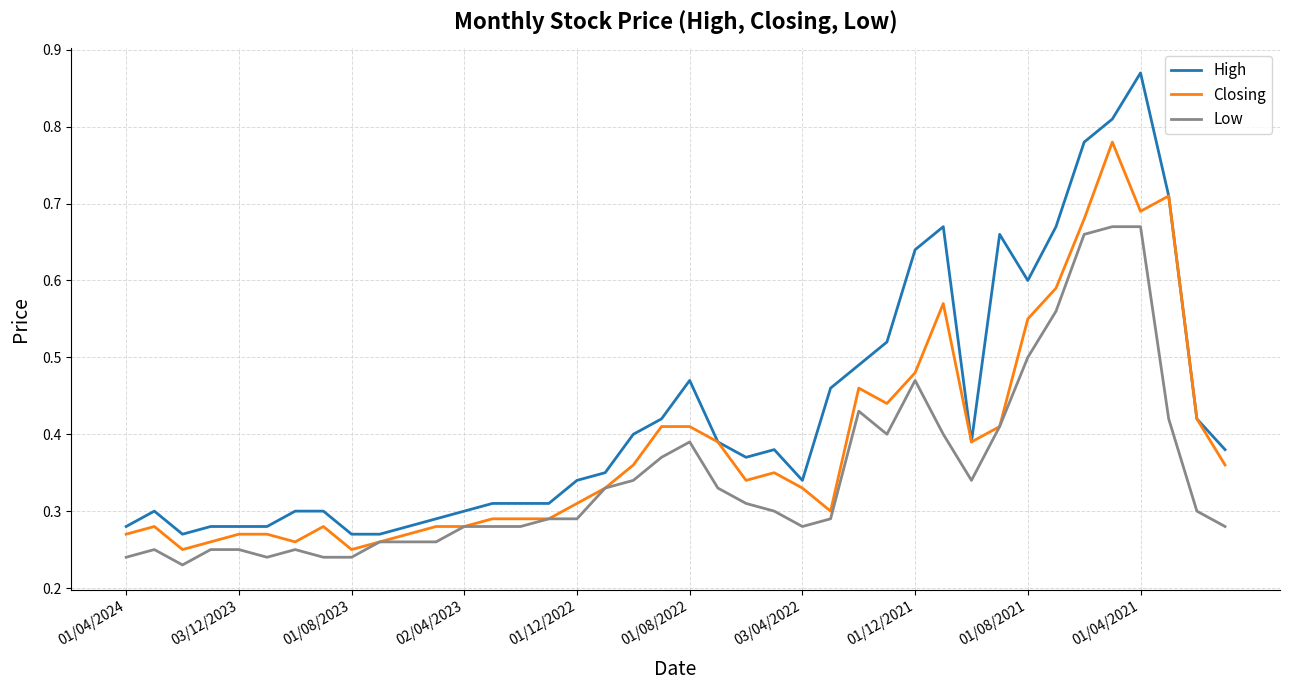

Which series has the largest total across all categories?

High